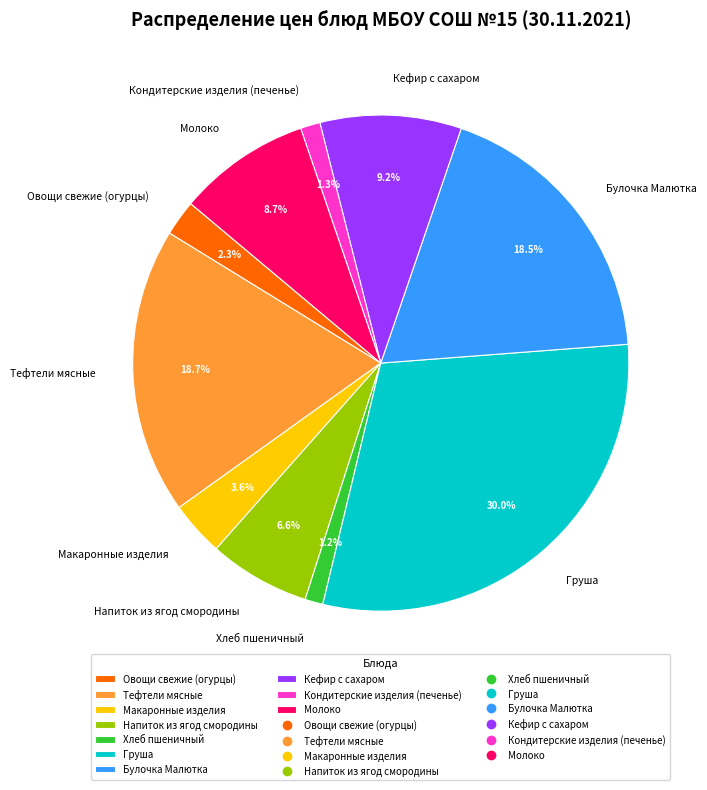

Does any single category account for the majority?

No